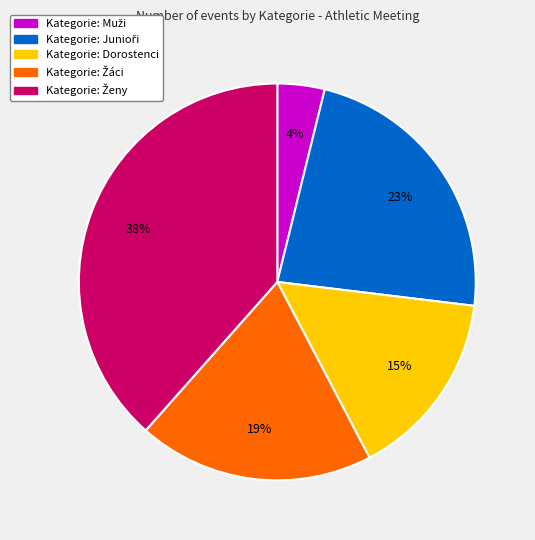

How many slices are in this pie chart?

5